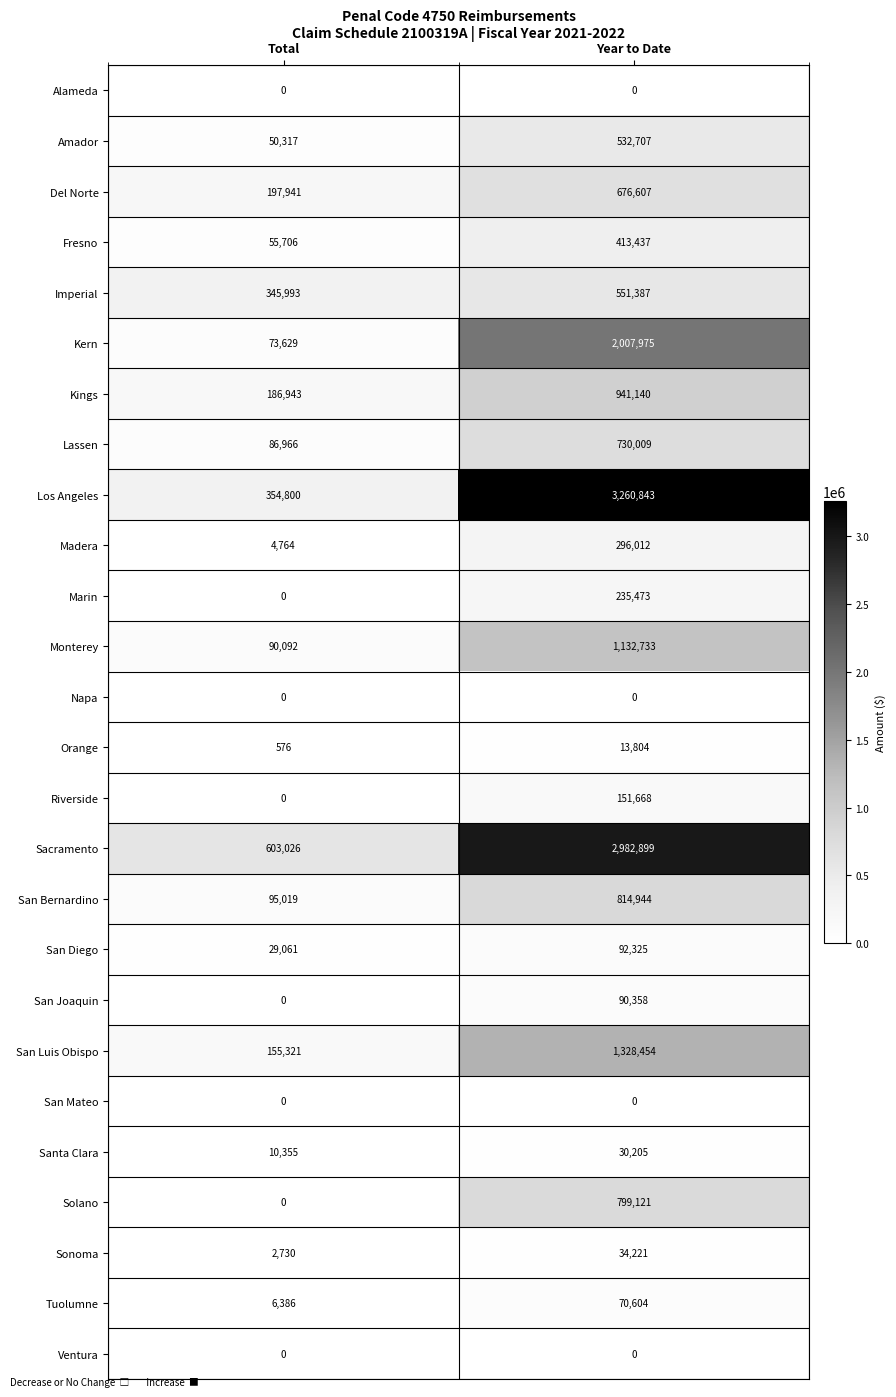

What is the average value of the Kings series?

564042